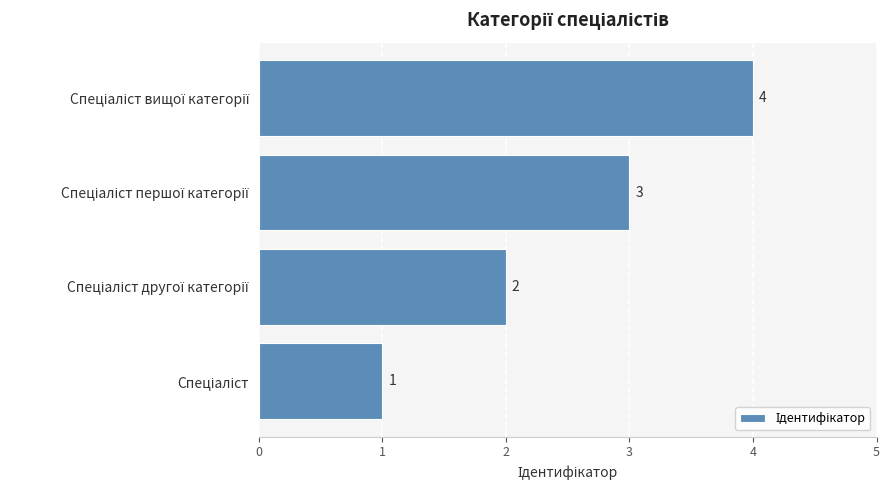

What is the difference between the maximum and minimum values?

3